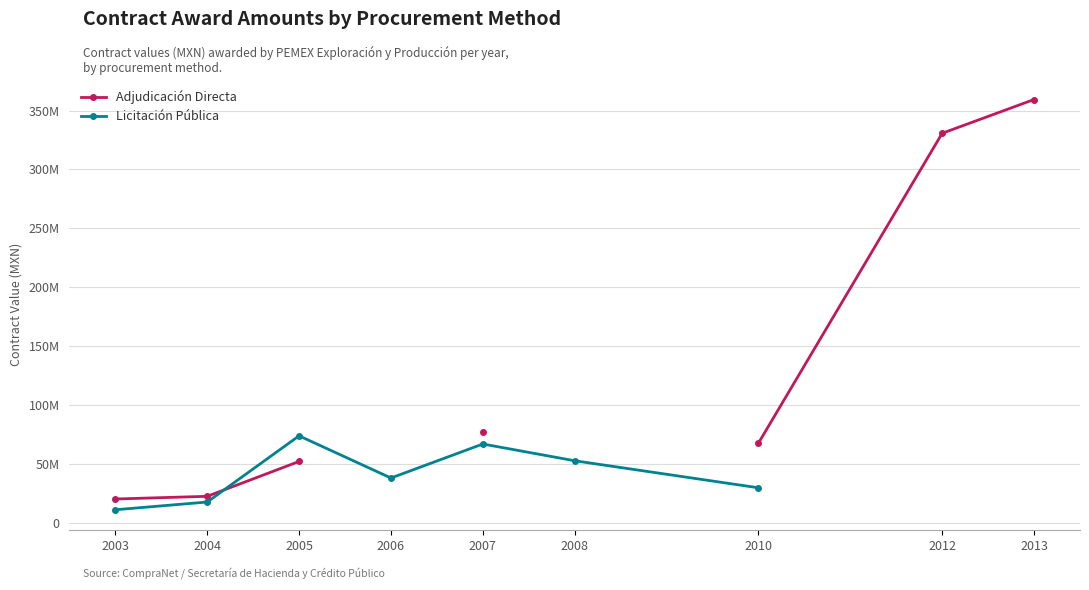

True or false: Licitación Pública and Adjudicación Directa cross at least once.

True